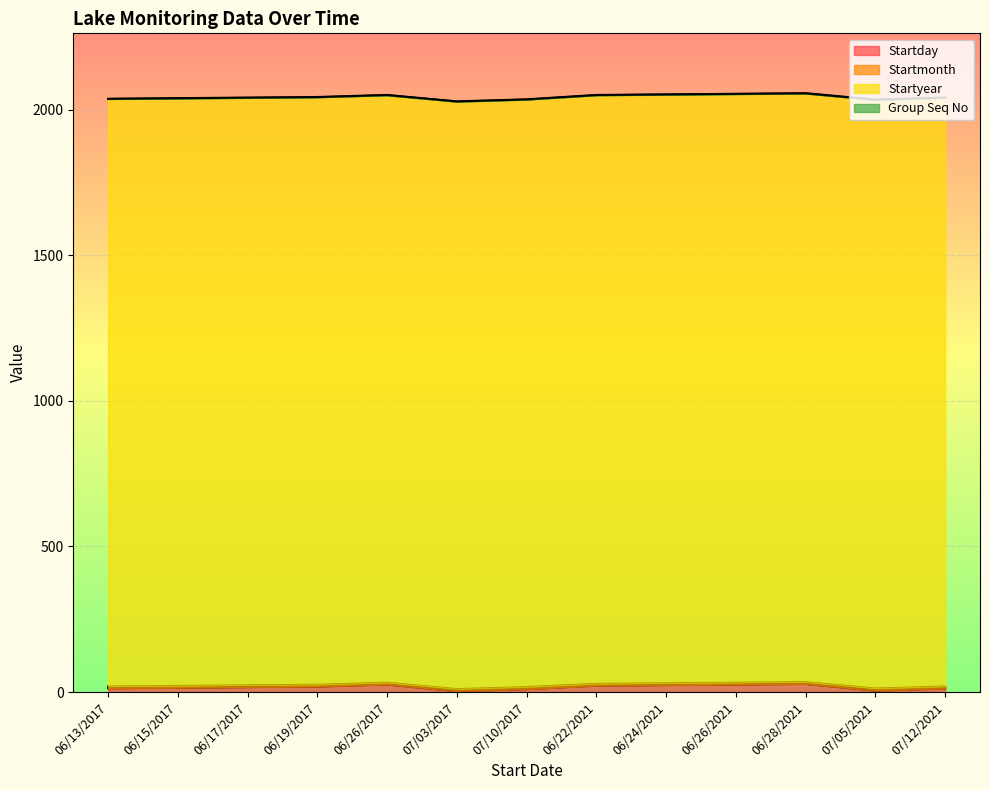

What is the maximum value for Startyear?

2021